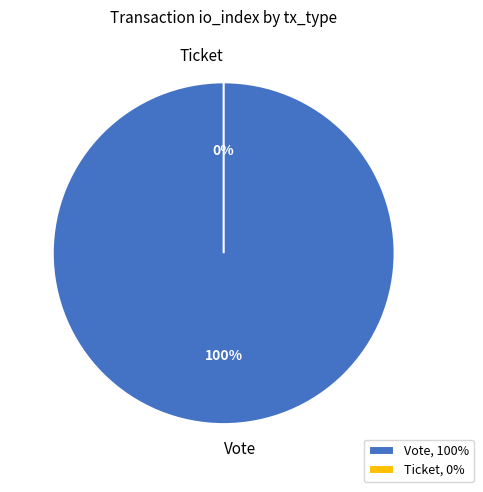

To the nearest percent, what percentage of the pie is Vote?

100%